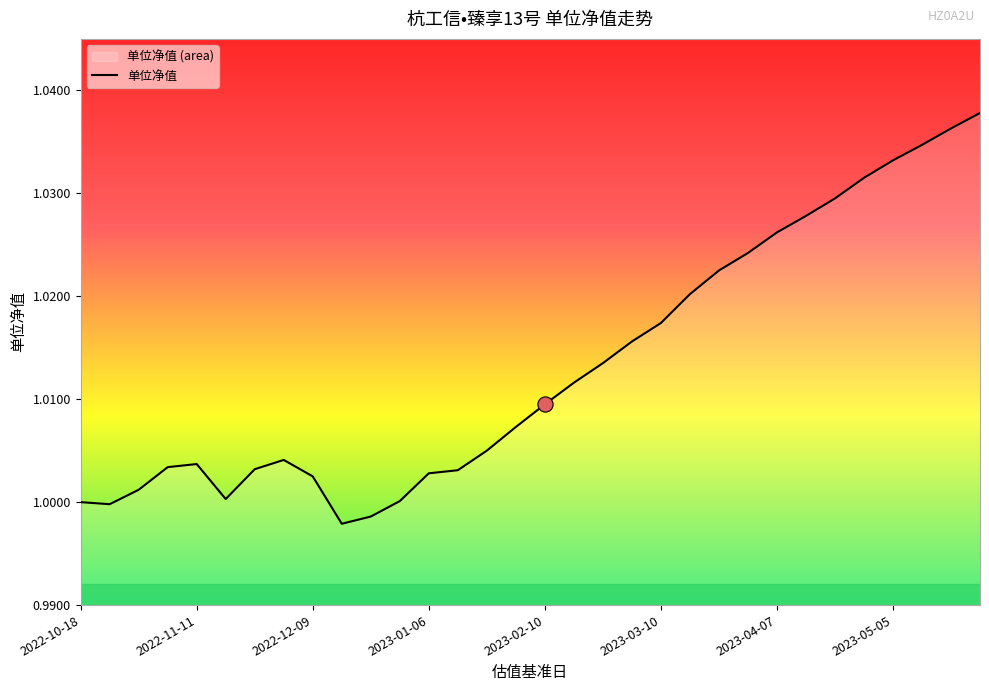

Between 2022-11-04 and 2023-02-03, which is larger?

2023-02-03